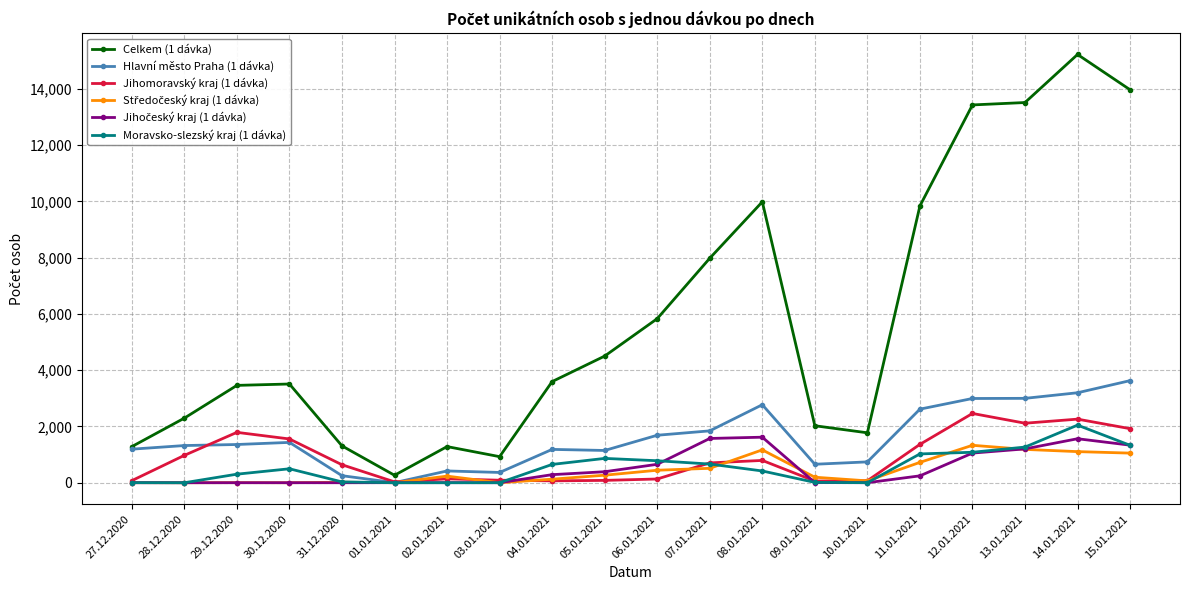

Does the chart have visible grid lines?

Yes